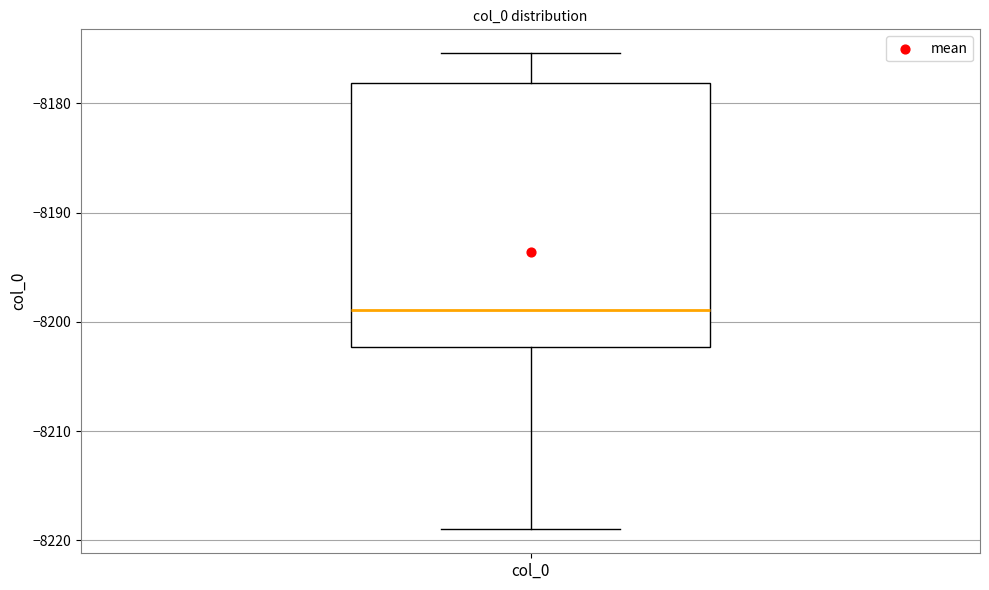

Transcribe this box plot: give where the median line is, the range the box spans, and where the two whiskers end, as read against the y-axis. The values are not printed on the chart, so give them approximately, as read against the axis.

median -8199, box -8202 to -8178, whiskers -8219 to -8175